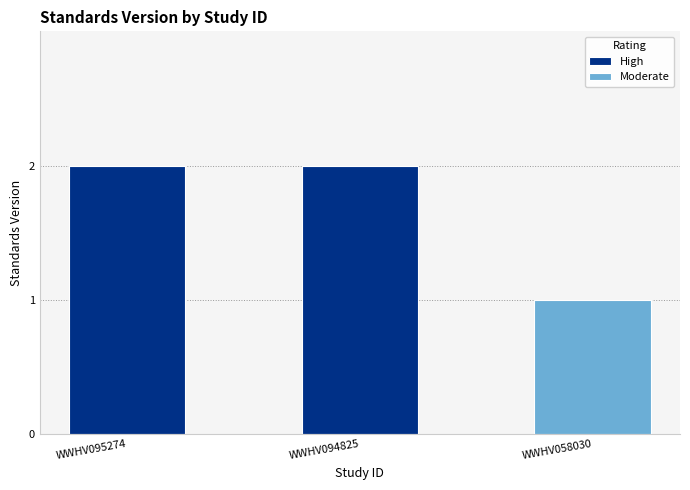

Rank the categories by value from lowest to highest.

WWHV058030, WWHV095274, WWHV094825